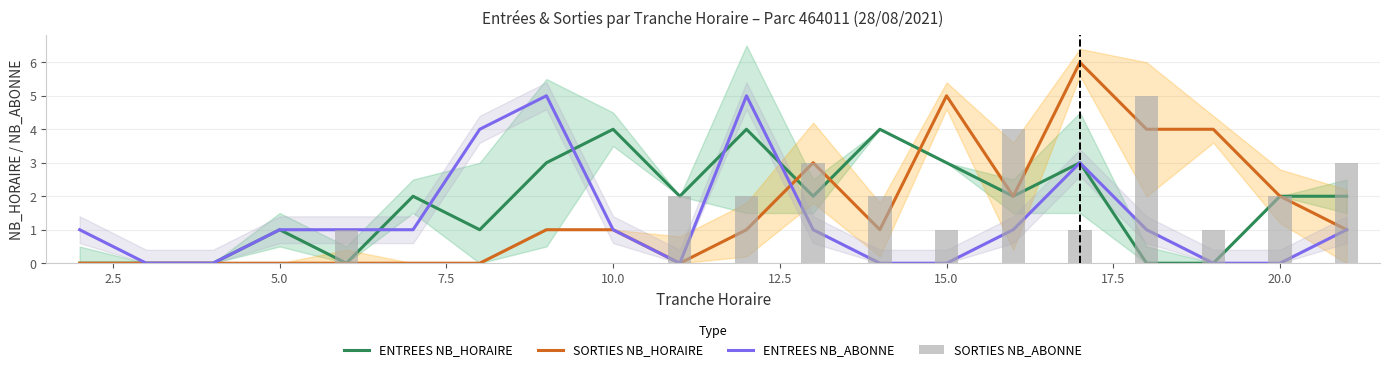

What is the maximum value shown in the chart?

6